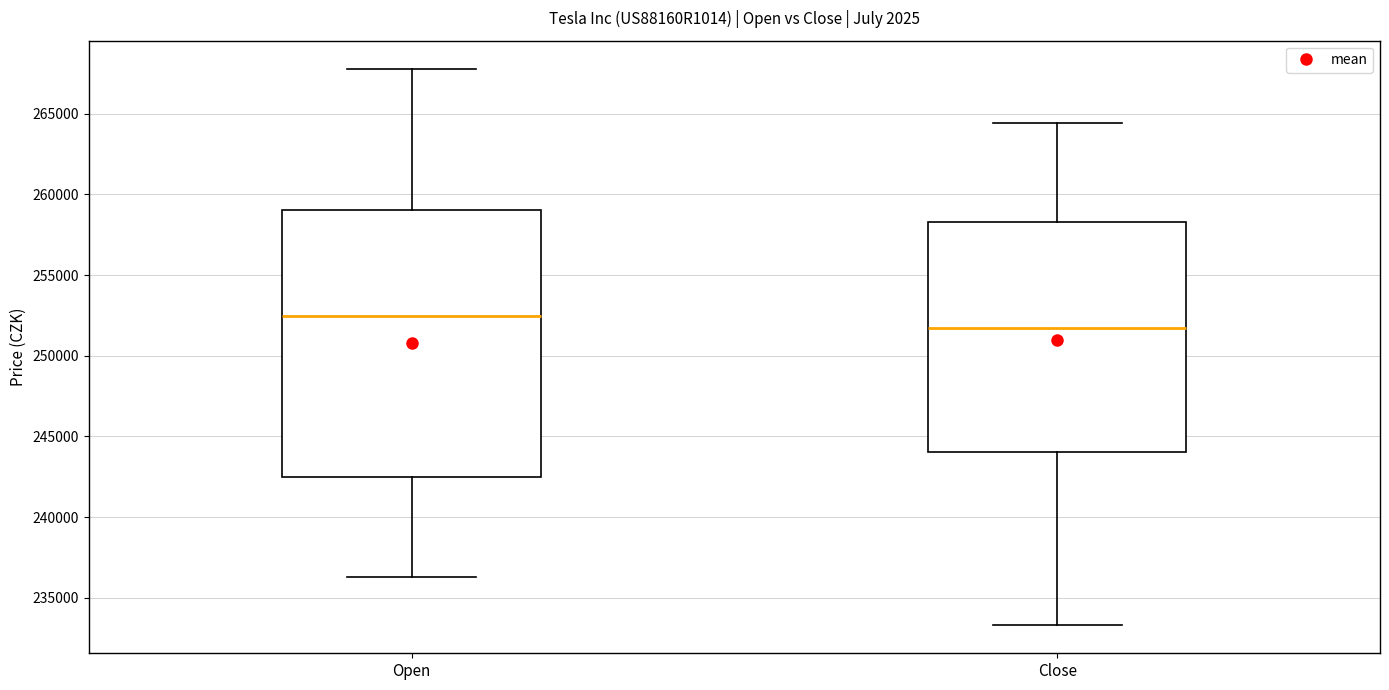

Which box has the lowest median line?

Close